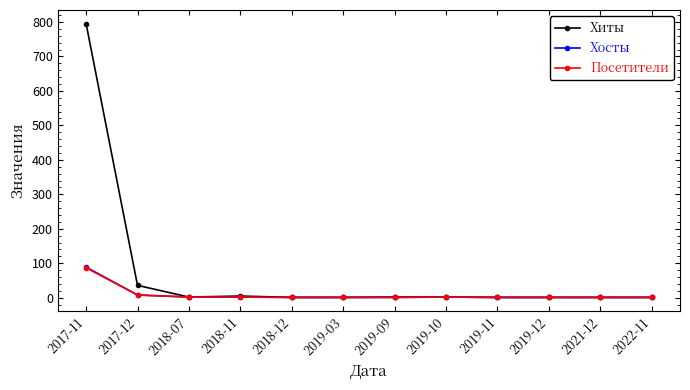

What position from the right is 2018-07?

10